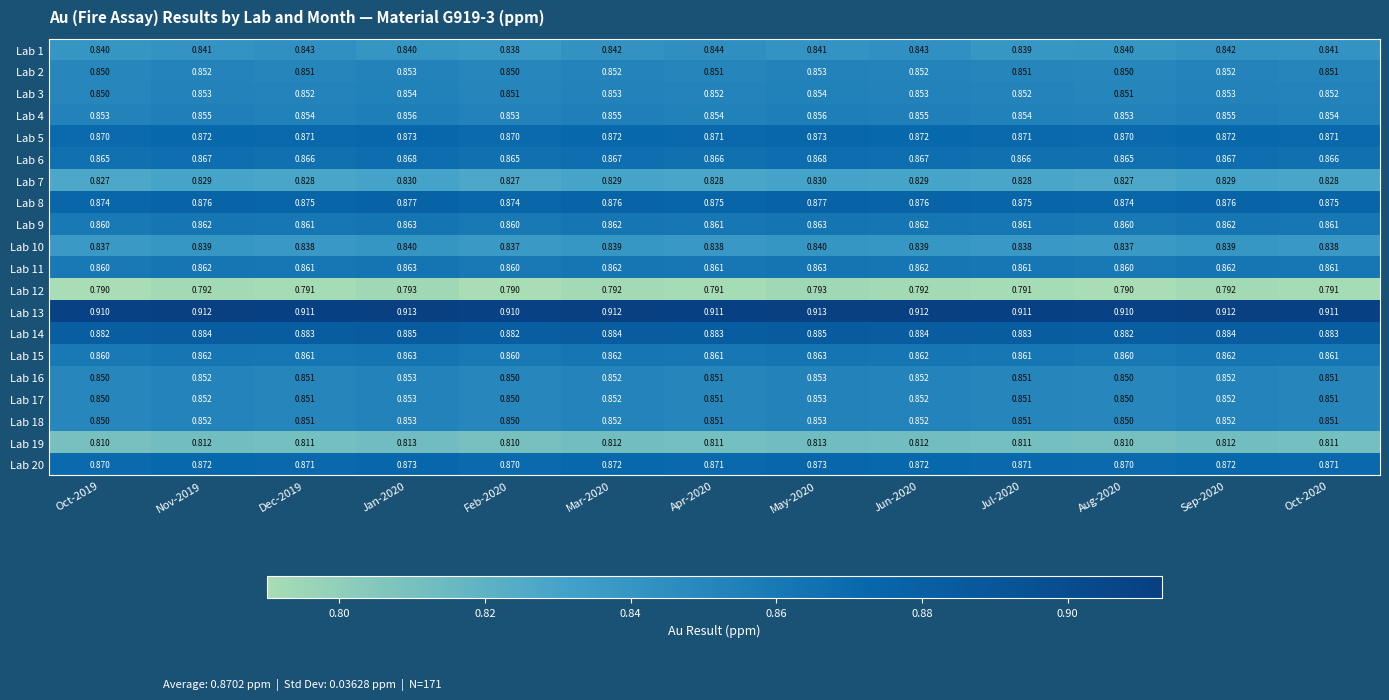

Is the value of Lab 10 at Jul-2020 greater than the value of Lab 6 at Apr-2020?

No